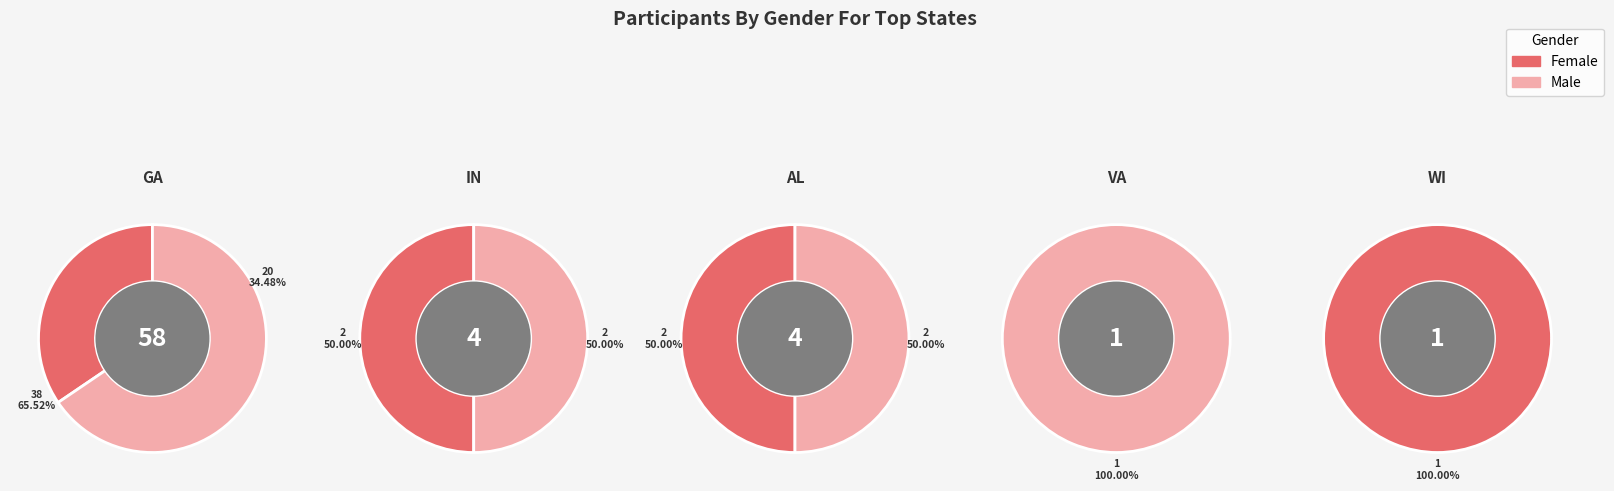

The IN slice represents 40% of the pie. True or false?

False